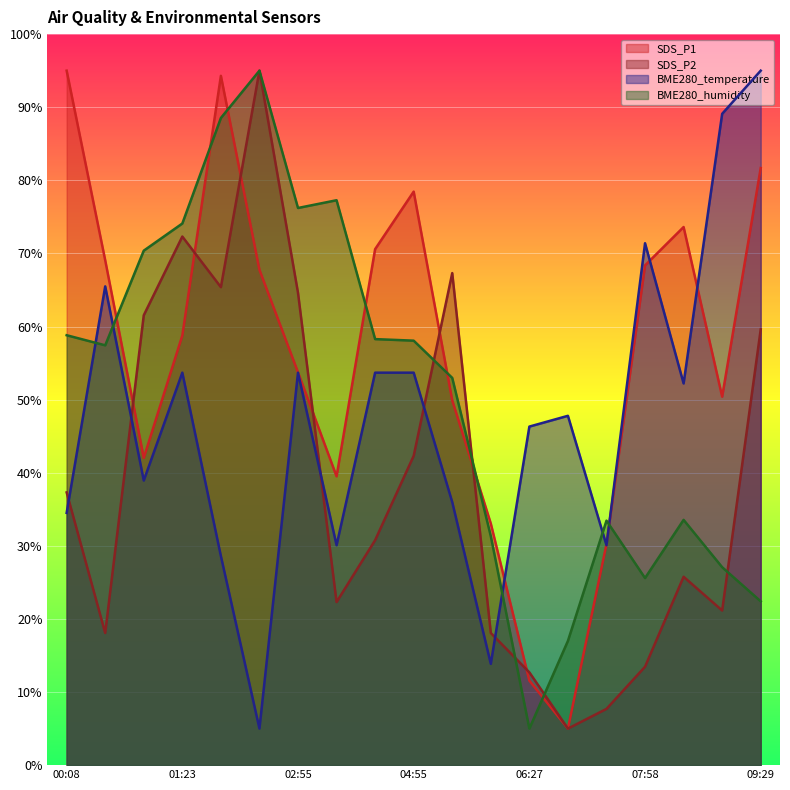

List the series in order of their overall mean, highest first.

SDS_P1, BME280_humidity, BME280_temperature, SDS_P2